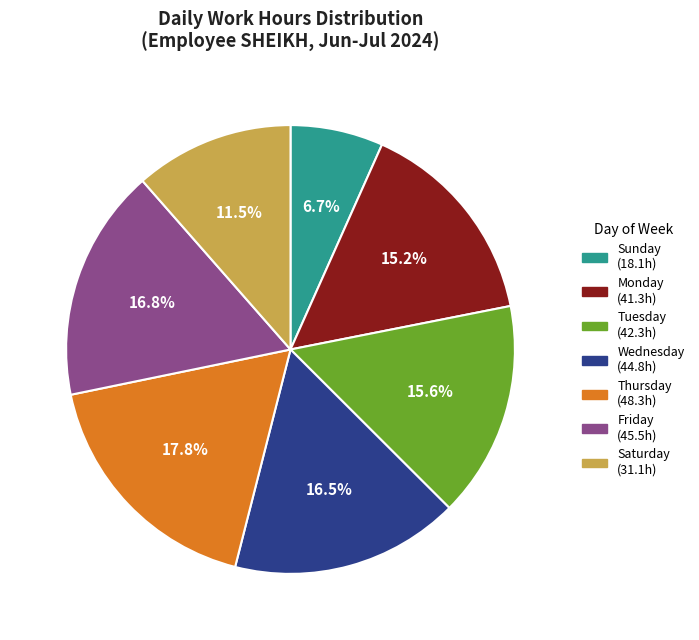

Is there a majority slice in this chart?

No